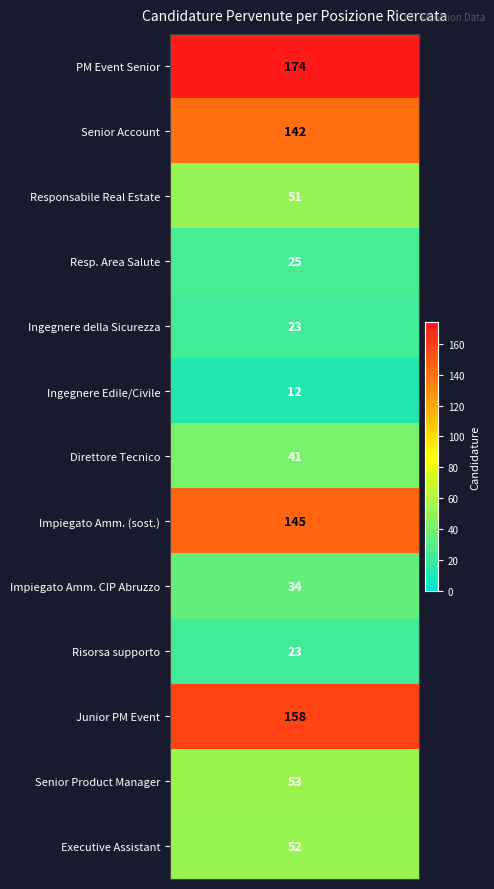

What is the maximum value shown in the chart?

174